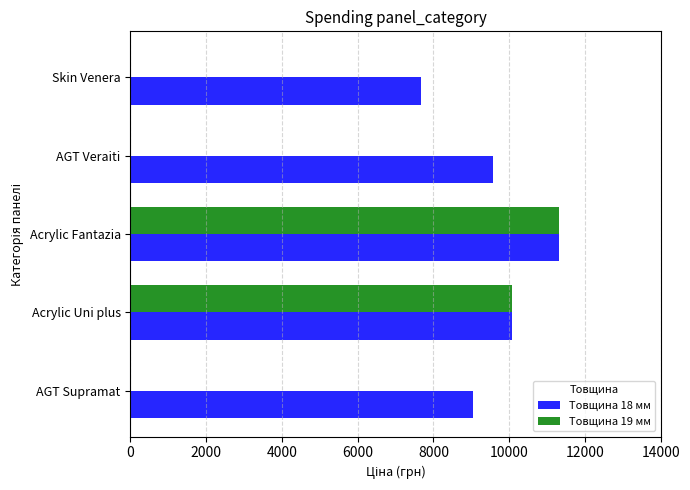

The Товщина 18 мм series shows 16354.8 at Acrylic Fantazia. True or false?

False